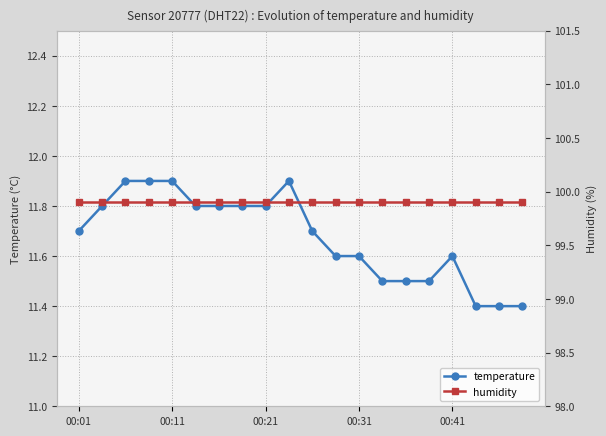

True or false: temperature has more than 1 points higher than both neighbors.

True